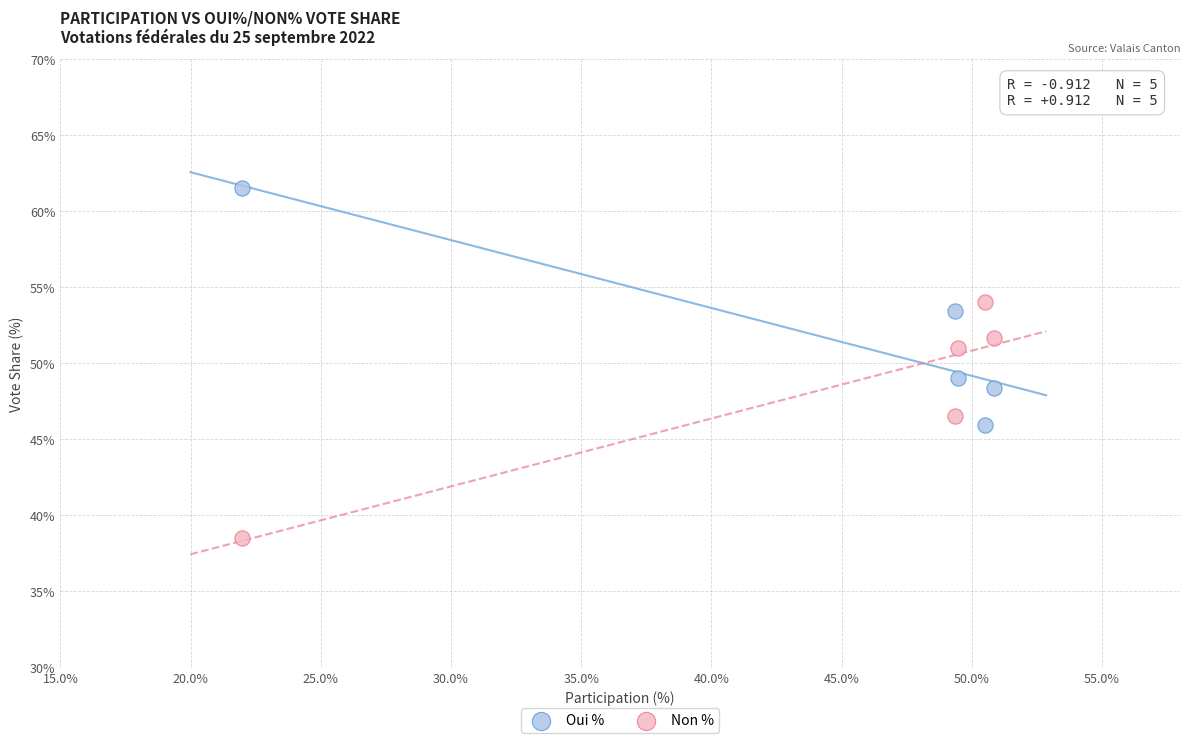

In the Oui % series, what Y value is closest to 53?

53.5